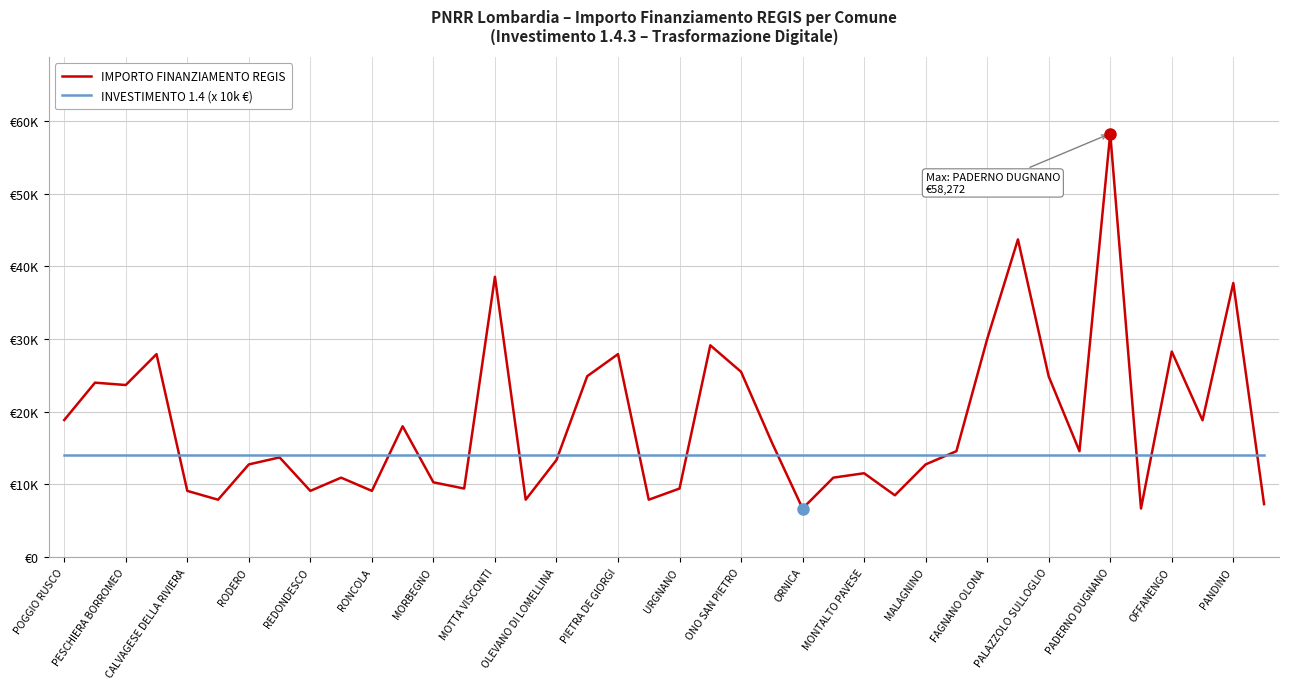

Is this an area chart (filled region under the line)?

No